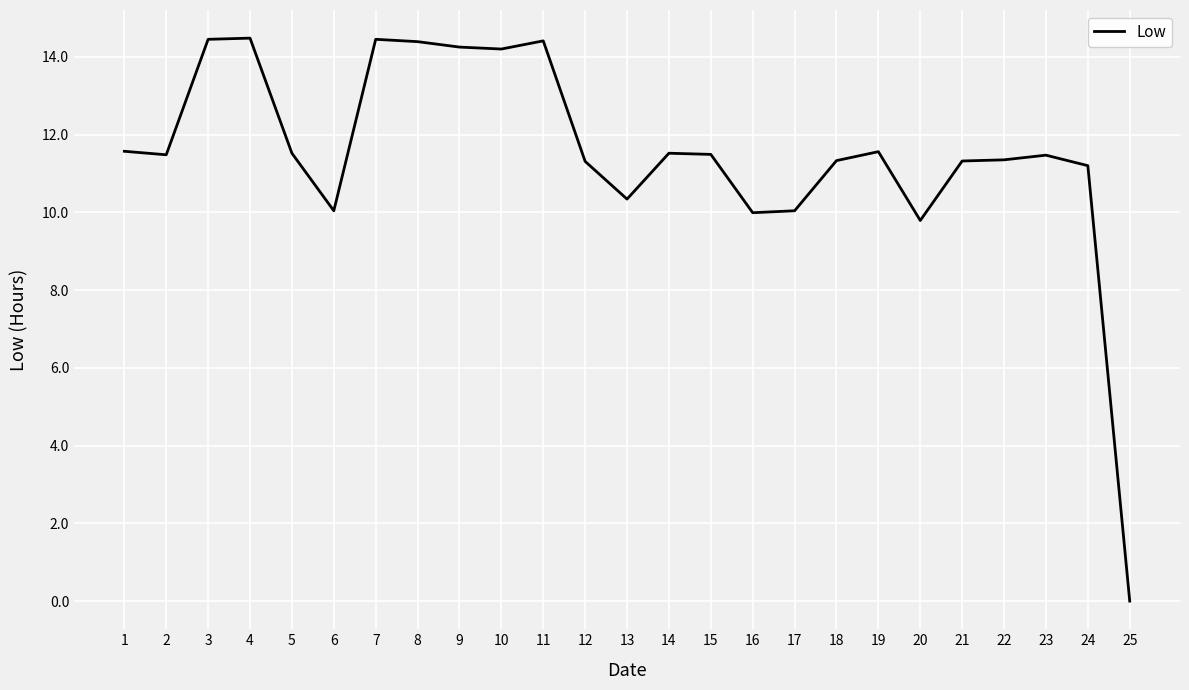

Approximately how many times larger is the value at 11 compared to 1?

1.2